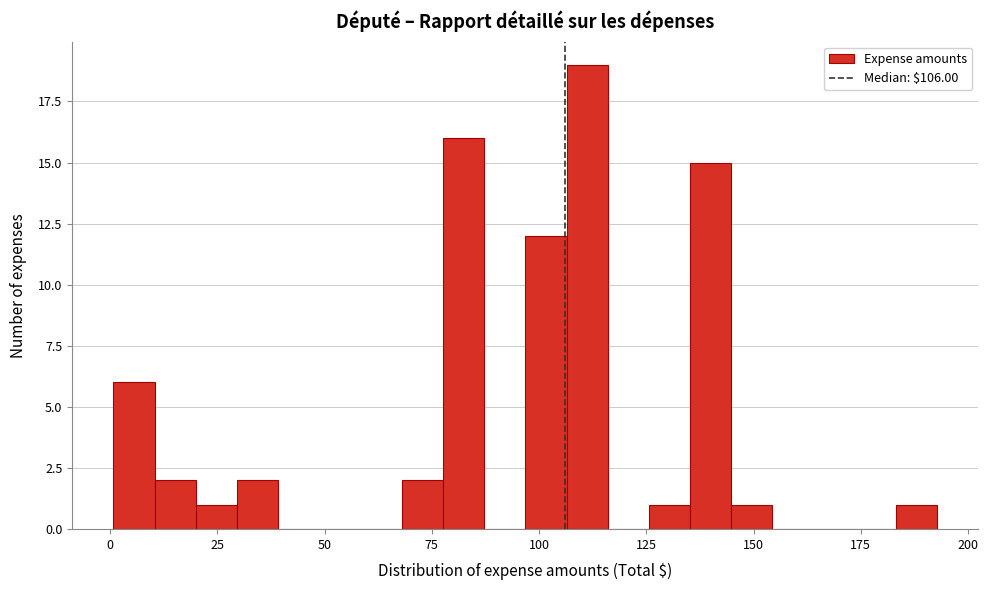

Read against the x-axis, roughly where is the centre of the tallest bar?

110